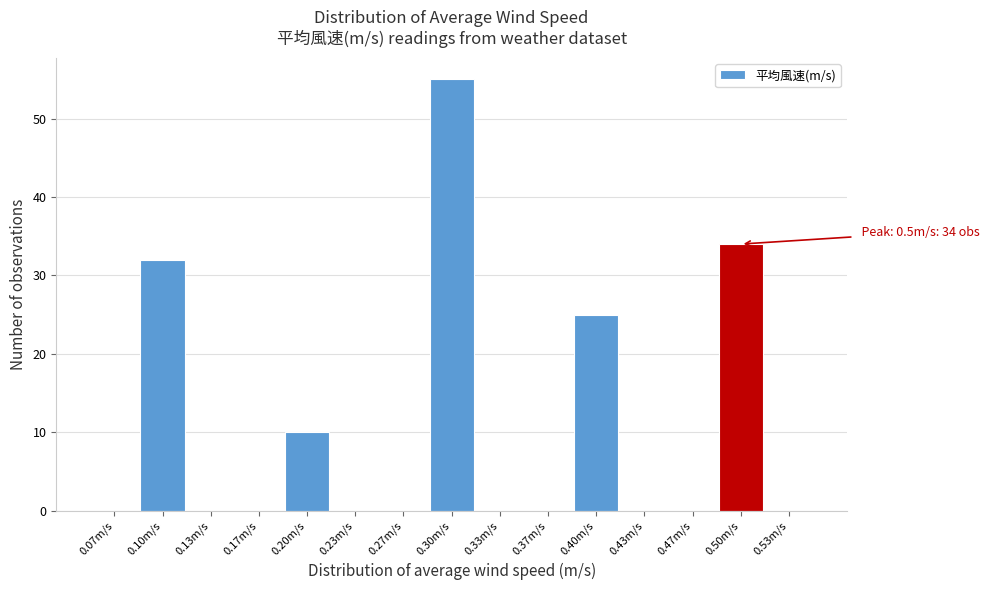

Which range on the x-axis has the tallest bar?

0.285 to 0.315